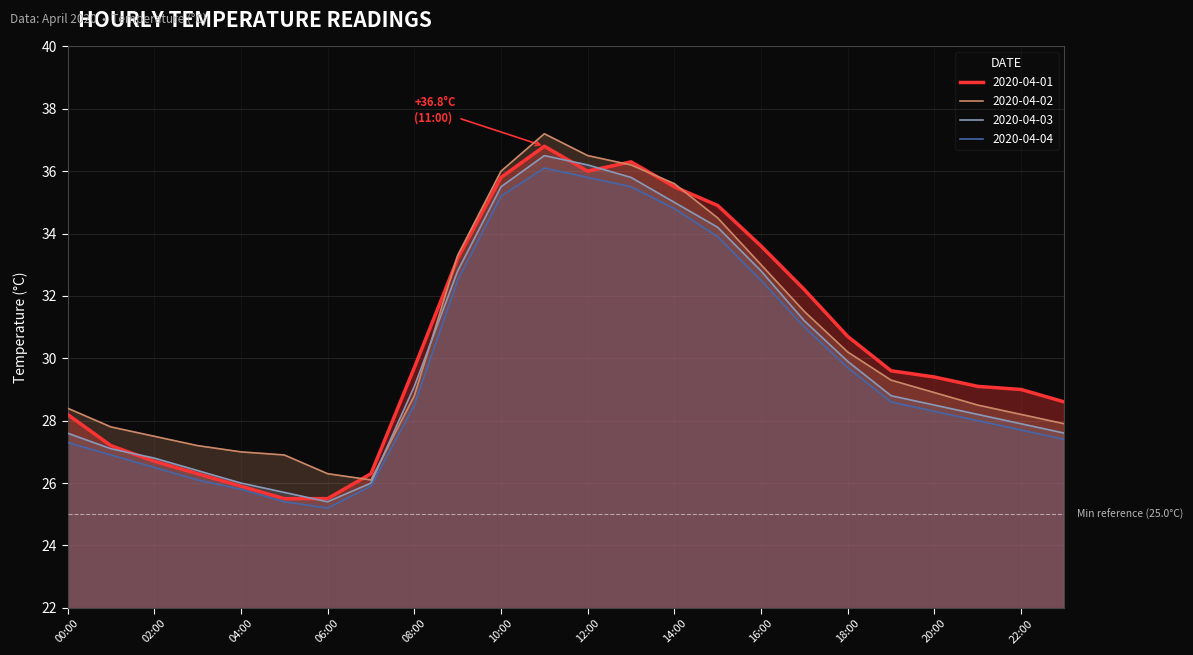

Which category has the lowest value across all series?

06:00